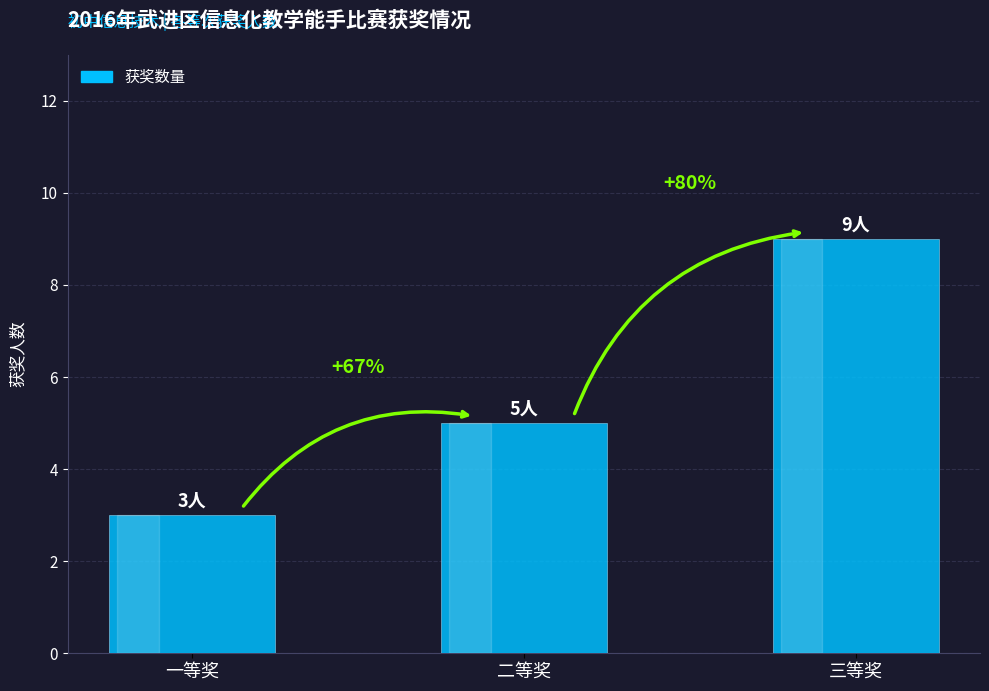

How many bars are there in total?

3